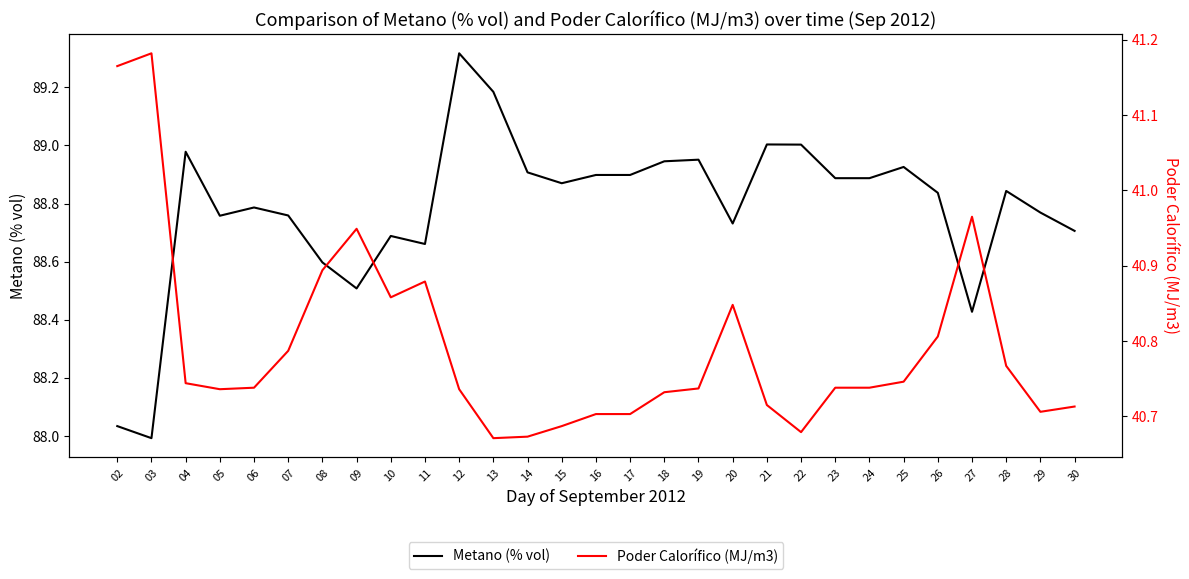

Reading left to right, transcribe all the data shown in this chart.

Metano (% vol): 02=88.0	03=88.0	04=89.0	05=88.8	06=88.8	07=88.8	08=88.6	09=88.5	10=88.7	11=88.7	12=89.3	13=89.2	14=88.9	15=88.9	16=88.9	17=88.9	18=88.9	19=89.0	20=88.7	21=89.0	22=89.0	23=88.9	24=88.9	25=88.9	26=88.8	27=88.4	28=88.8	29=88.8	30=88.7
Poder Calorífico (MJ/m3): 02=41.2	03=41.2	04=40.7	05=40.7	06=40.7	07=40.8	08=40.9	09=40.9	10=40.9	11=40.9	12=40.7	13=40.7	14=40.7	15=40.7	16=40.7	17=40.7	18=40.7	19=40.7	20=40.8	21=40.7	22=40.7	23=40.7	24=40.7	25=40.7	26=40.8	27=41.0	28=40.8	29=40.7	30=40.7